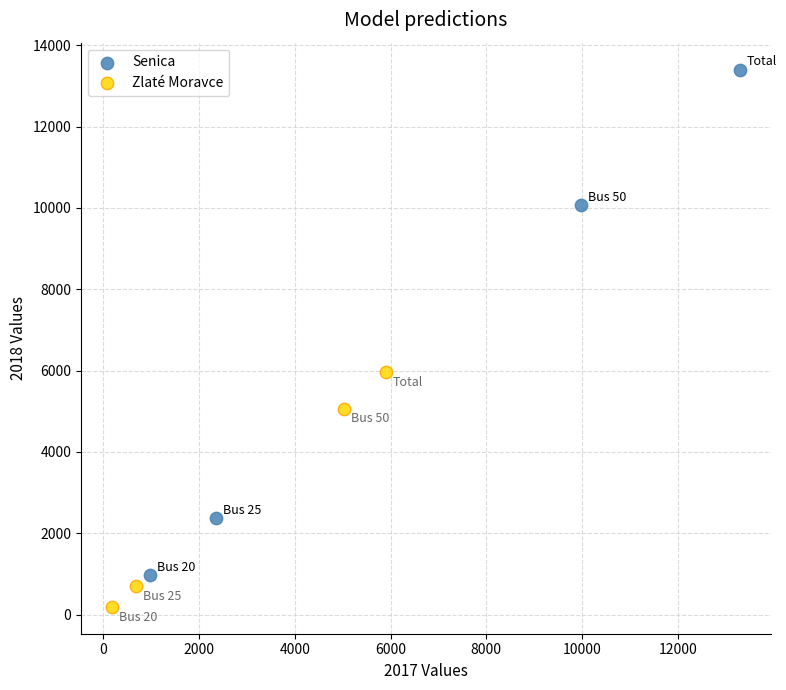

Which series reaches the minimum Y coordinate?

Zlaté Moravce